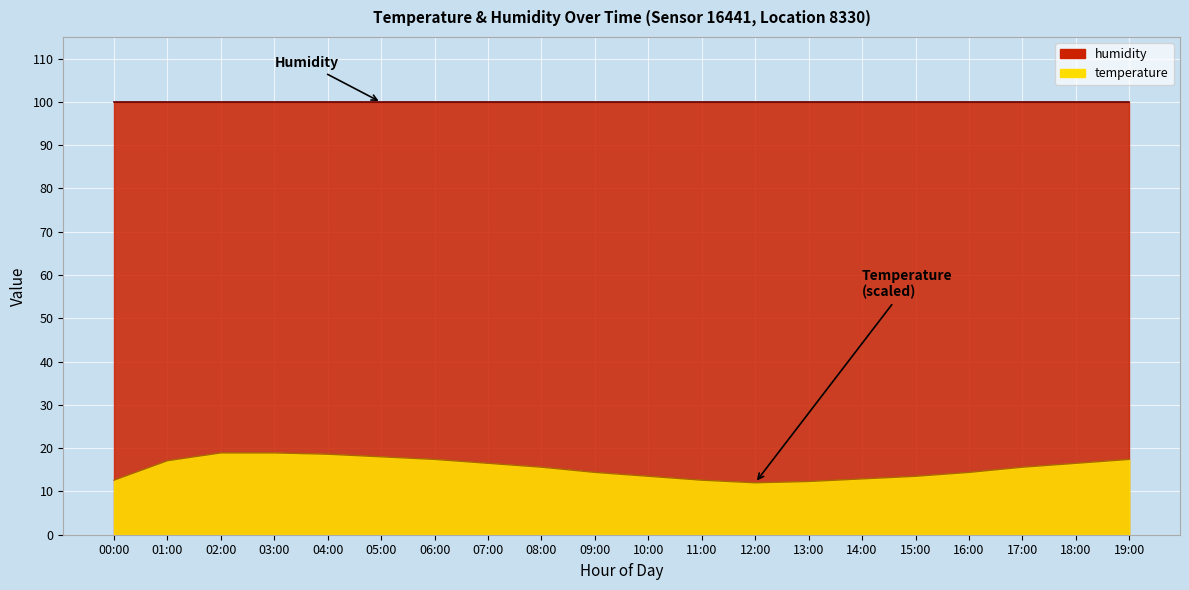

Where is the data nearest to the value 15?

08:00